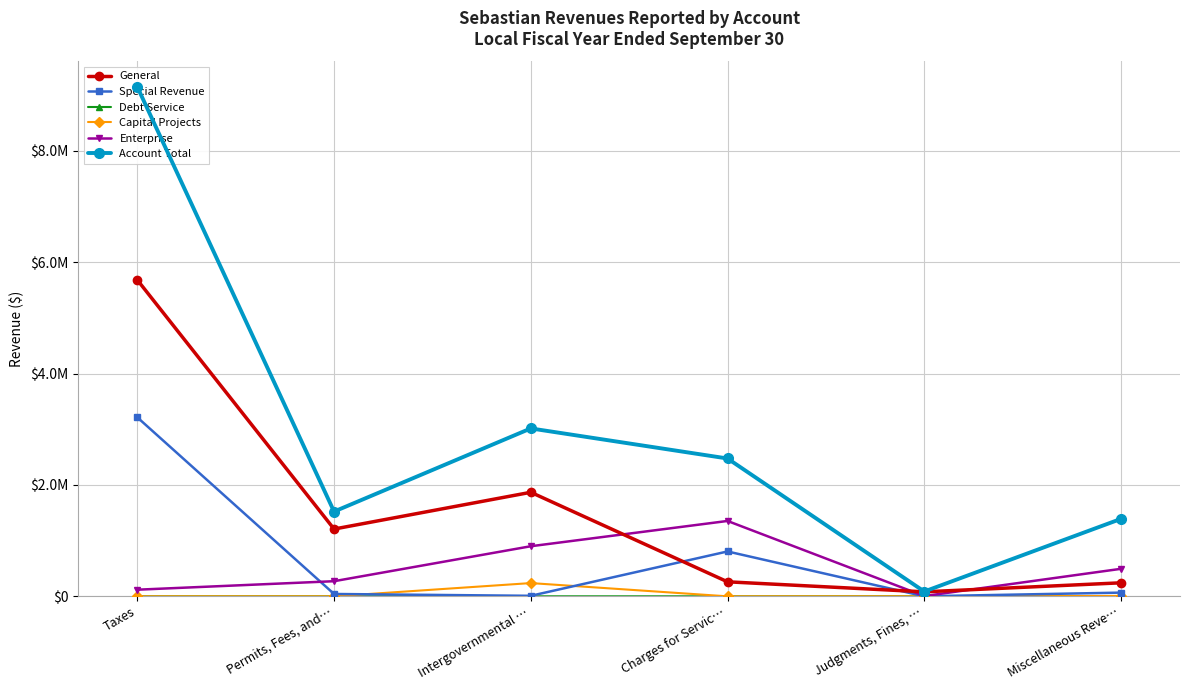

Which category has the highest value in the General series?

Taxes